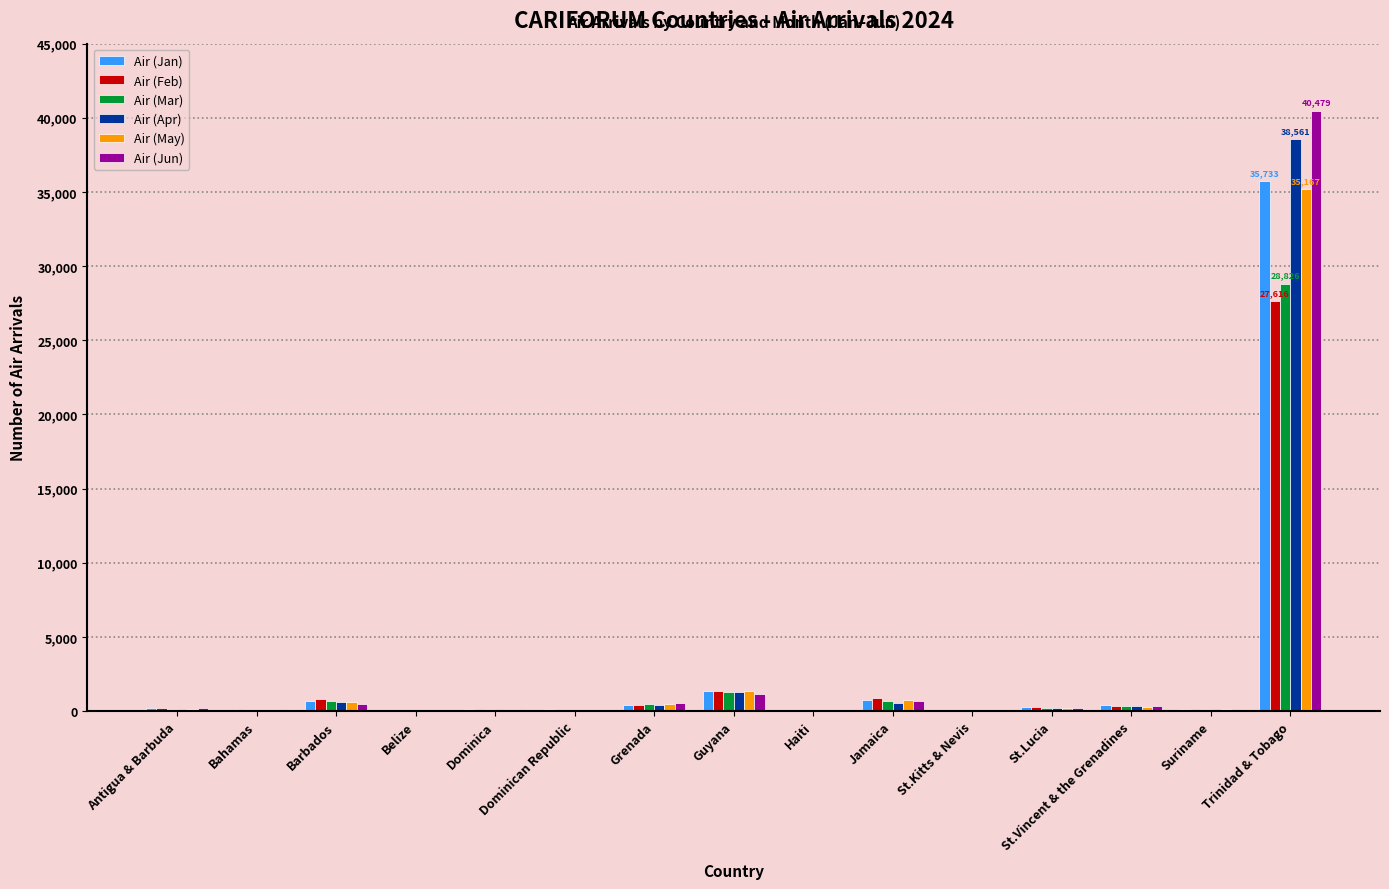

Where is Air (Jan) nearest to the value 17869?

Guyana